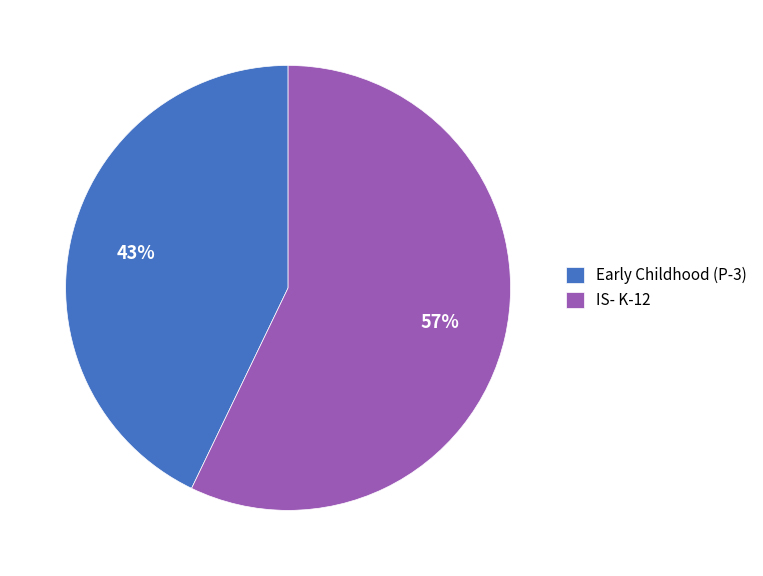

How many slices are in this pie chart?

2